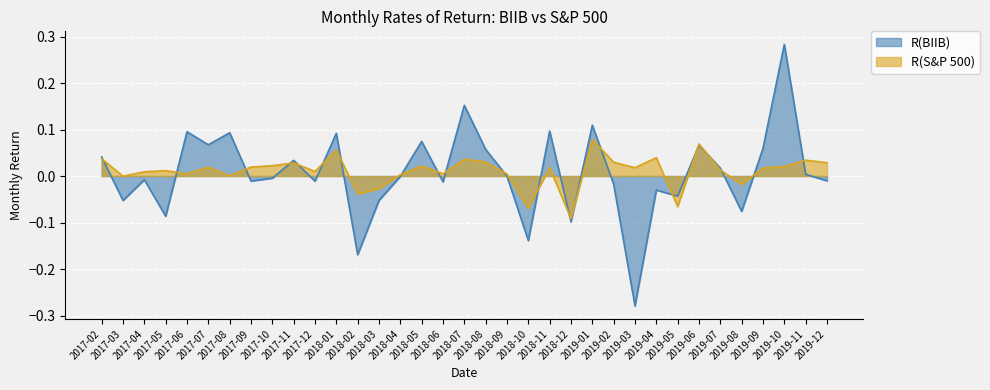

What is the difference between the maximum and minimum values in the R(BIIB) series?

0.6